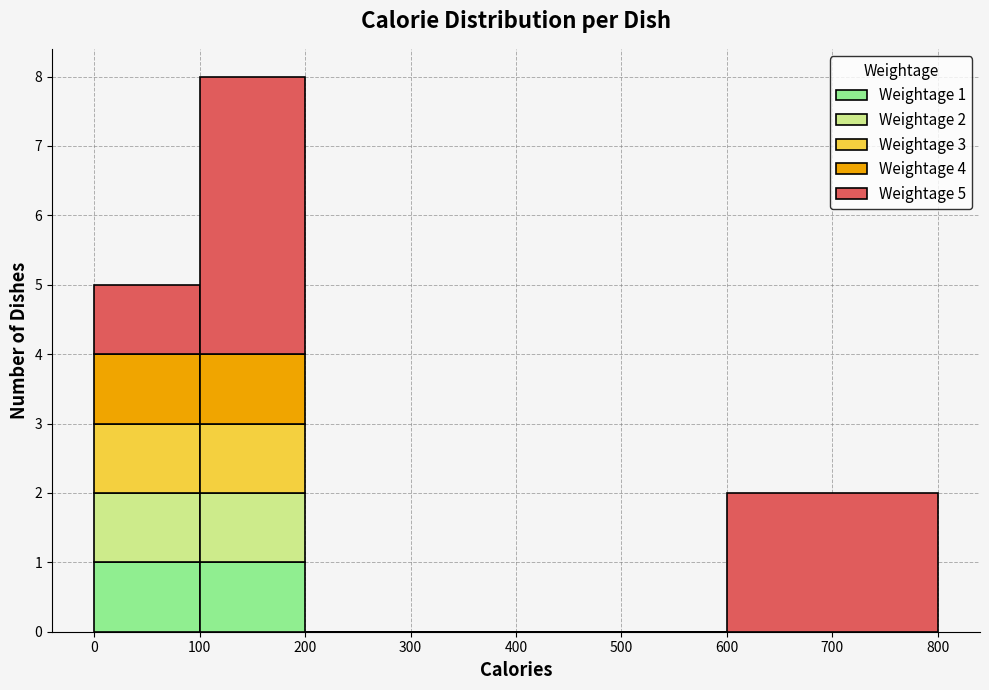

Which range on the x-axis has the tallest stacked bar (by total height)?

100 to 200